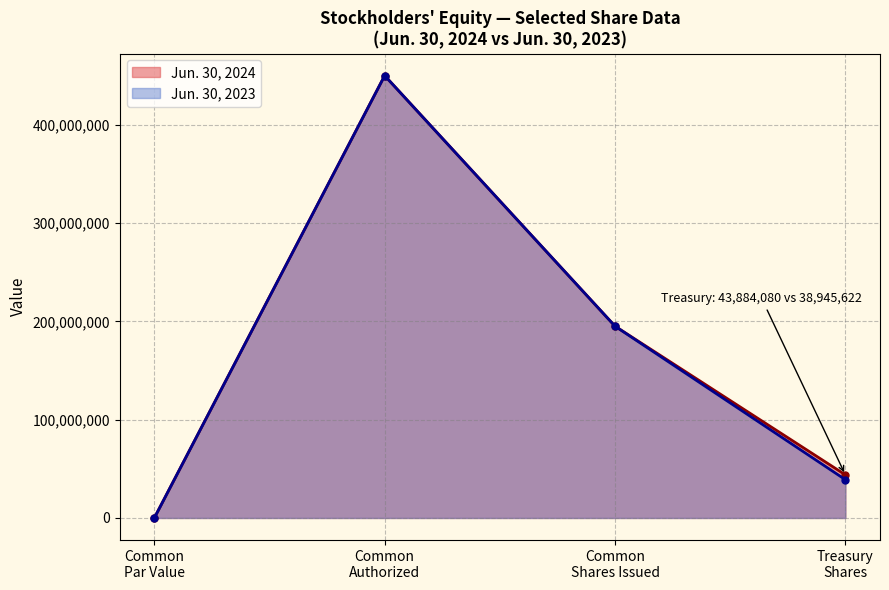

List the labels in order of value, largest first.

Common
Authorized, Common
Shares Issued, Treasury
Shares, Common
Par Value